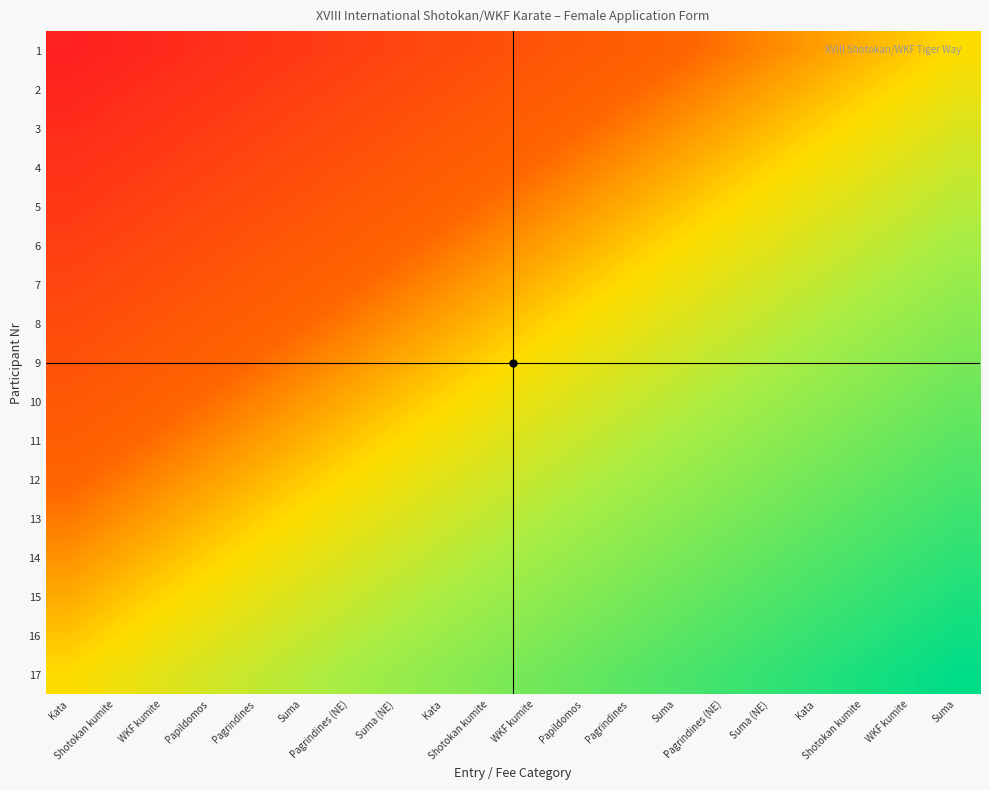

Reading left to right, list all the values displayed in this chart.

1: Kata=0.0	Shotokan kumite=0.0	WKF kumite=0.1	Papildomos=0.1	Pagrindines=0.1	Suma=0.1	Pagrindines (NE)=0.2	Suma (NE)=0.2	Kata=0.2	Shotokan kumite=0.2	WKF kumite=0.3	Papildomos=0.3	Pagrindines=0.3	Suma=0.3	Pagrindines (NE)=0.4	Suma (NE)=0.4	Kata=0.4	Shotokan kumite=0.4	WKF kumite=0.5	Suma=0.5
2: Kata=0.0	Shotokan kumite=0.1	WKF kumite=0.1	Papildomos=0.1	Pagrindines=0.1	Suma=0.2	Pagrindines (NE)=0.2	Suma (NE)=0.2	Kata=0.2	Shotokan kumite=0.3	WKF kumite=0.3	Papildomos=0.3	Pagrindines=0.3	Suma=0.4	Pagrindines (NE)=0.4	Suma (NE)=0.4	Kata=0.5	Shotokan kumite=0.5	WKF kumite=0.5	Suma=0.5
3: Kata=0.1	Shotokan kumite=0.1	WKF kumite=0.1	Papildomos=0.1	Pagrindines=0.2	Suma=0.2	Pagrindines (NE)=0.2	Suma (NE)=0.2	Kata=0.3	Shotokan kumite=0.3	WKF kumite=0.3	Papildomos=0.4	Pagrindines=0.4	Suma=0.4	Pagrindines (NE)=0.4	Suma (NE)=0.5	Kata=0.5	Shotokan kumite=0.5	WKF kumite=0.5	Suma=0.6
4: Kata=0.1	Shotokan kumite=0.1	WKF kumite=0.1	Papildomos=0.2	Pagrindines=0.2	Suma=0.2	Pagrindines (NE)=0.3	Suma (NE)=0.3	Kata=0.3	Shotokan kumite=0.3	WKF kumite=0.4	Papildomos=0.4	Pagrindines=0.4	Suma=0.4	Pagrindines (NE)=0.5	Suma (NE)=0.5	Kata=0.5	Shotokan kumite=0.5	WKF kumite=0.6	Suma=0.6
5: Kata=0.1	Shotokan kumite=0.2	WKF kumite=0.2	Papildomos=0.2	Pagrindines=0.2	Suma=0.3	Pagrindines (NE)=0.3	Suma (NE)=0.3	Kata=0.3	Shotokan kumite=0.4	WKF kumite=0.4	Papildomos=0.4	Pagrindines=0.4	Suma=0.5	Pagrindines (NE)=0.5	Suma (NE)=0.5	Kata=0.5	Shotokan kumite=0.6	WKF kumite=0.6	Suma=0.6
6: Kata=0.2	Shotokan kumite=0.2	WKF kumite=0.2	Papildomos=0.2	Pagrindines=0.3	Suma=0.3	Pagrindines (NE)=0.3	Suma (NE)=0.3	Kata=0.4	Shotokan kumite=0.4	WKF kumite=0.4	Papildomos=0.4	Pagrindines=0.5	Suma=0.5	Pagrindines (NE)=0.5	Suma (NE)=0.6	Kata=0.6	Shotokan kumite=0.6	WKF kumite=0.6	Suma=0.7
7: Kata=0.2	Shotokan kumite=0.2	WKF kumite=0.2	Papildomos=0.3	Pagrindines=0.3	Suma=0.3	Pagrindines (NE)=0.3	Suma (NE)=0.4	Kata=0.4	Shotokan kumite=0.4	WKF kumite=0.5	Papildomos=0.5	Pagrindines=0.5	Suma=0.5	Pagrindines (NE)=0.6	Suma (NE)=0.6	Kata=0.6	Shotokan kumite=0.6	WKF kumite=0.7	Suma=0.7
8: Kata=0.2	Shotokan kumite=0.2	WKF kumite=0.3	Papildomos=0.3	Pagrindines=0.3	Suma=0.4	Pagrindines (NE)=0.4	Suma (NE)=0.4	Kata=0.4	Shotokan kumite=0.5	WKF kumite=0.5	Papildomos=0.5	Pagrindines=0.5	Suma=0.6	Pagrindines (NE)=0.6	Suma (NE)=0.6	Kata=0.6	Shotokan kumite=0.7	WKF kumite=0.7	Suma=0.7
9: Kata=0.2	Shotokan kumite=0.3	WKF kumite=0.3	Papildomos=0.3	Pagrindines=0.4	Suma=0.4	Pagrindines (NE)=0.4	Suma (NE)=0.4	Kata=0.5	Shotokan kumite=0.5	WKF kumite=0.5	Papildomos=0.5	Pagrindines=0.6	Suma=0.6	Pagrindines (NE)=0.6	Suma (NE)=0.6	Kata=0.7	Shotokan kumite=0.7	WKF kumite=0.7	Suma=0.8
10: Kata=0.3	Shotokan kumite=0.3	WKF kumite=0.3	Papildomos=0.4	Pagrindines=0.4	Suma=0.4	Pagrindines (NE)=0.4	Suma (NE)=0.5	Kata=0.5	Shotokan kumite=0.5	WKF kumite=0.5	Papildomos=0.6	Pagrindines=0.6	Suma=0.6	Pagrindines (NE)=0.6	Suma (NE)=0.7	Kata=0.7	Shotokan kumite=0.7	WKF kumite=0.8	Suma=0.8
11: Kata=0.3	Shotokan kumite=0.3	WKF kumite=0.4	Papildomos=0.4	Pagrindines=0.4	Suma=0.4	Pagrindines (NE)=0.5	Suma (NE)=0.5	Kata=0.5	Shotokan kumite=0.5	WKF kumite=0.6	Papildomos=0.6	Pagrindines=0.6	Suma=0.7	Pagrindines (NE)=0.7	Suma (NE)=0.7	Kata=0.7	Shotokan kumite=0.8	WKF kumite=0.8	Suma=0.8
12: Kata=0.3	Shotokan kumite=0.4	WKF kumite=0.4	Papildomos=0.4	Pagrindines=0.4	Suma=0.5	Pagrindines (NE)=0.5	Suma (NE)=0.5	Kata=0.6	Shotokan kumite=0.6	WKF kumite=0.6	Papildomos=0.6	Pagrindines=0.7	Suma=0.7	Pagrindines (NE)=0.7	Suma (NE)=0.7	Kata=0.8	Shotokan kumite=0.8	WKF kumite=0.8	Suma=0.8
13: Kata=0.4	Shotokan kumite=0.4	WKF kumite=0.4	Papildomos=0.5	Pagrindines=0.5	Suma=0.5	Pagrindines (NE)=0.5	Suma (NE)=0.6	Kata=0.6	Shotokan kumite=0.6	WKF kumite=0.6	Papildomos=0.7	Pagrindines=0.7	Suma=0.7	Pagrindines (NE)=0.7	Suma (NE)=0.8	Kata=0.8	Shotokan kumite=0.8	WKF kumite=0.8	Suma=0.9
14: Kata=0.4	Shotokan kumite=0.4	WKF kumite=0.5	Papildomos=0.5	Pagrindines=0.5	Suma=0.5	Pagrindines (NE)=0.6	Suma (NE)=0.6	Kata=0.6	Shotokan kumite=0.6	WKF kumite=0.7	Papildomos=0.7	Pagrindines=0.7	Suma=0.7	Pagrindines (NE)=0.8	Suma (NE)=0.8	Kata=0.8	Shotokan kumite=0.9	WKF kumite=0.9	Suma=0.9
15: Kata=0.4	Shotokan kumite=0.5	WKF kumite=0.5	Papildomos=0.5	Pagrindines=0.5	Suma=0.6	Pagrindines (NE)=0.6	Suma (NE)=0.6	Kata=0.6	Shotokan kumite=0.7	WKF kumite=0.7	Papildomos=0.7	Pagrindines=0.8	Suma=0.8	Pagrindines (NE)=0.8	Suma (NE)=0.8	Kata=0.9	Shotokan kumite=0.9	WKF kumite=0.9	Suma=0.9
16: Kata=0.5	Shotokan kumite=0.5	WKF kumite=0.5	Papildomos=0.5	Pagrindines=0.6	Suma=0.6	Pagrindines (NE)=0.6	Suma (NE)=0.7	Kata=0.7	Shotokan kumite=0.7	WKF kumite=0.7	Papildomos=0.8	Pagrindines=0.8	Suma=0.8	Pagrindines (NE)=0.8	Suma (NE)=0.9	Kata=0.9	Shotokan kumite=0.9	WKF kumite=0.9	Suma=1.0
17: Kata=0.5	Shotokan kumite=0.5	WKF kumite=0.6	Papildomos=0.6	Pagrindines=0.6	Suma=0.6	Pagrindines (NE)=0.7	Suma (NE)=0.7	Kata=0.7	Shotokan kumite=0.7	WKF kumite=0.8	Papildomos=0.8	Pagrindines=0.8	Suma=0.8	Pagrindines (NE)=0.9	Suma (NE)=0.9	Kata=0.9	Shotokan kumite=0.9	WKF kumite=1.0	Suma=1.0